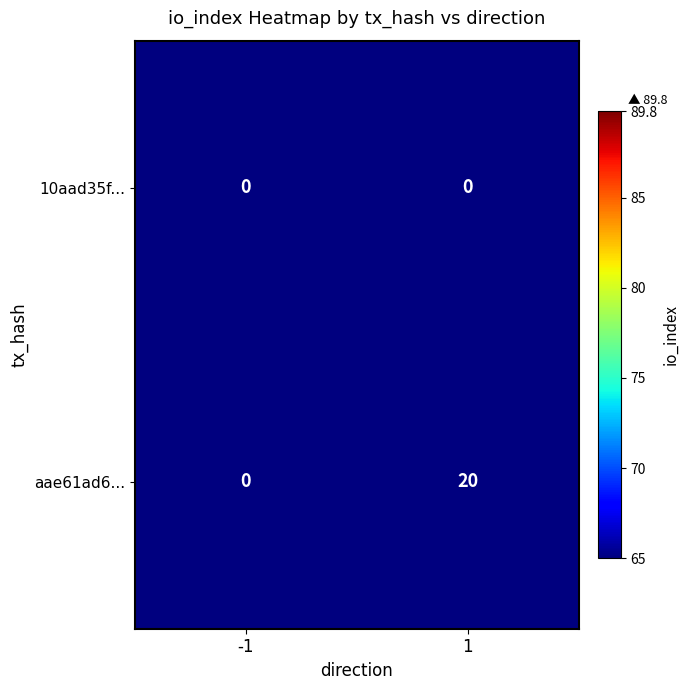

Reading left to right, list all the values displayed in this chart.

10aad35f...: 0	0
aae61ad6...: 0	20